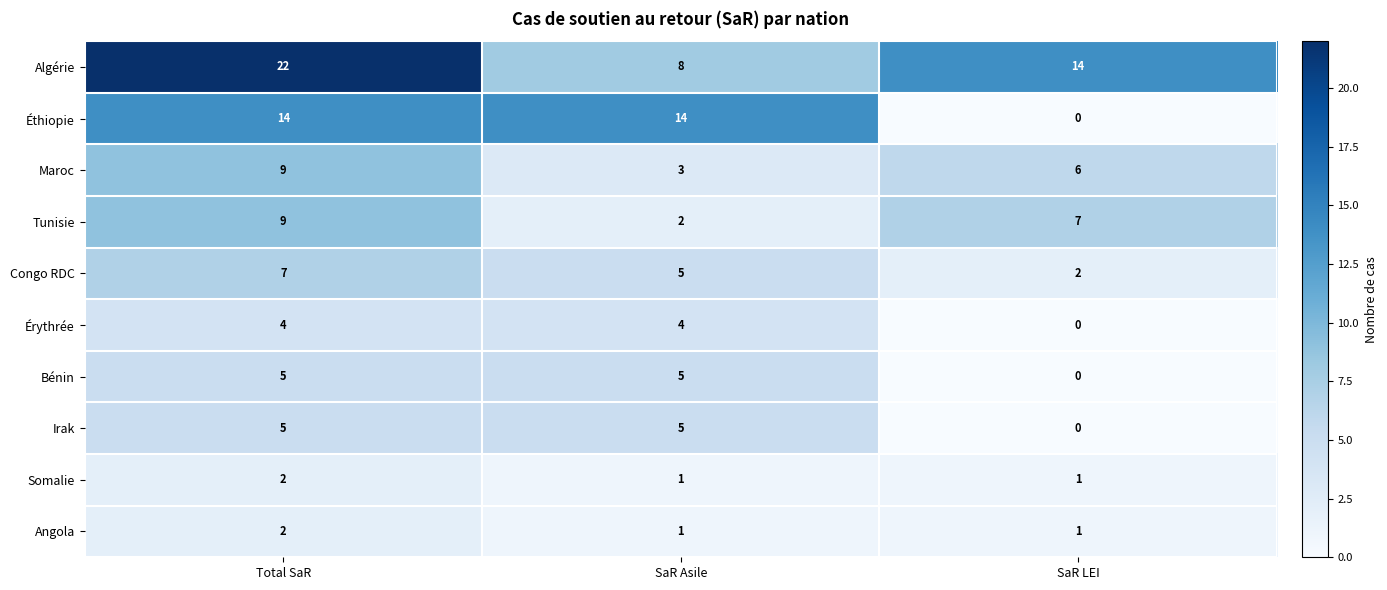

At which category does the chart reach its minimum across all series?

SaR LEI